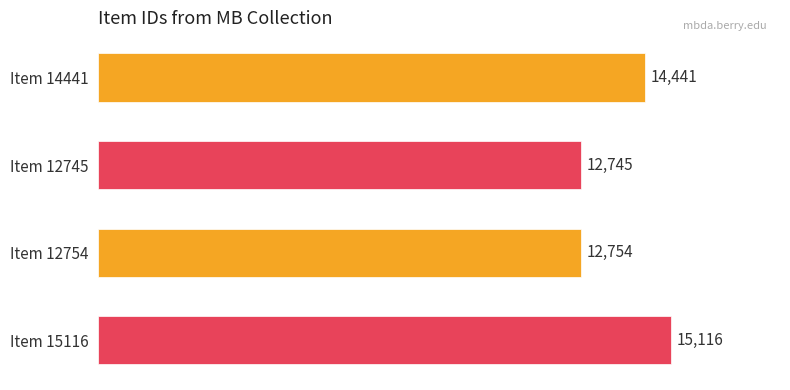

What is the sum of all values?

55056